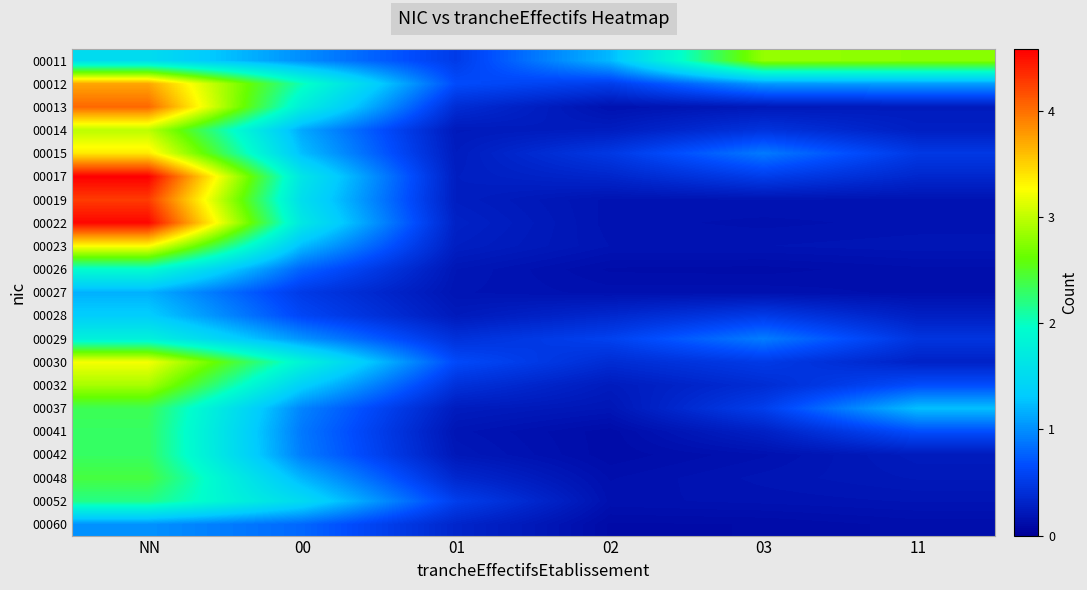

Which has a higher value, 11 or NN?

11